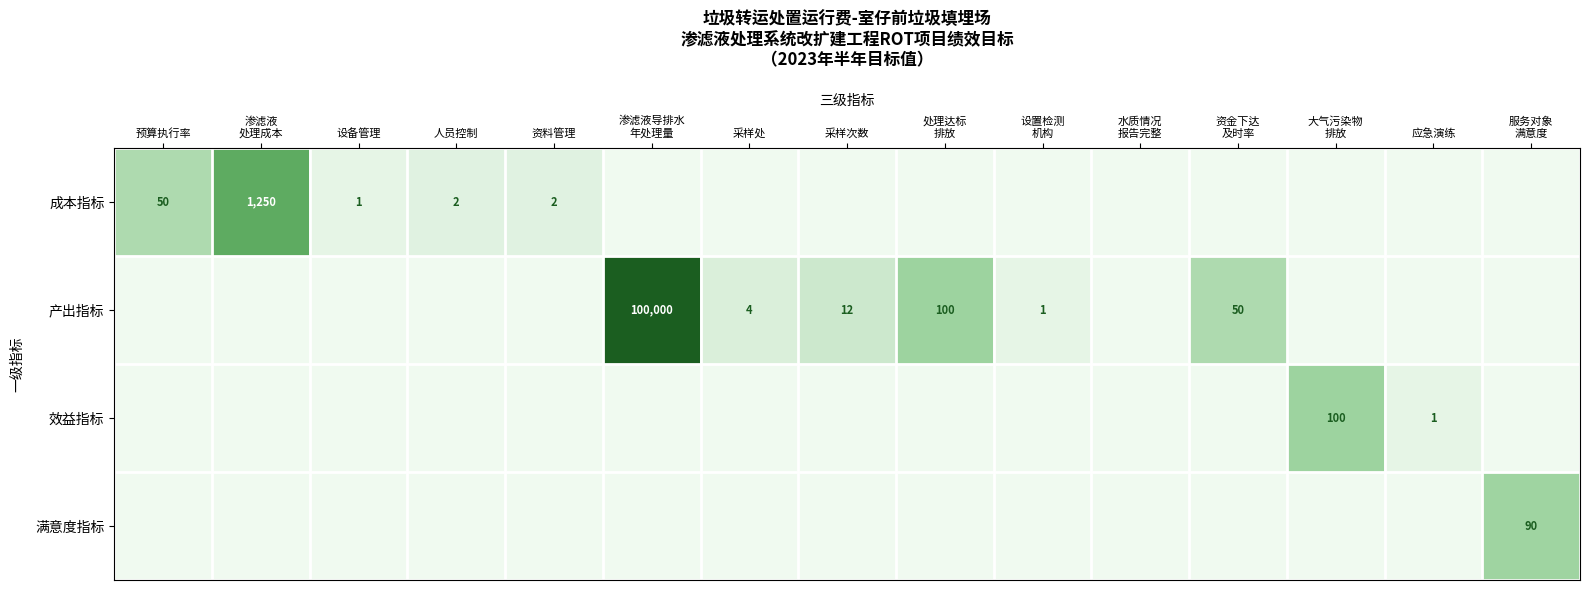

Count the number of categories in the chart.

15